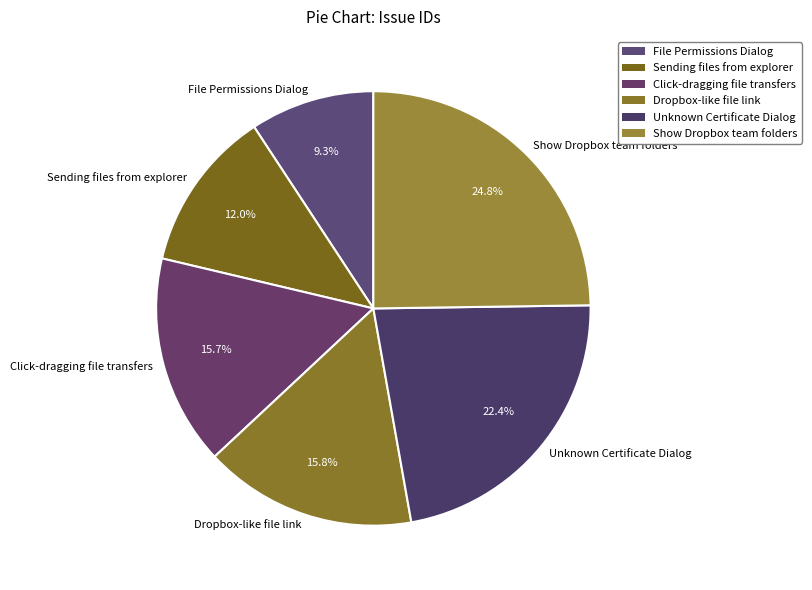

What is the largest slice in the pie chart?

Show Dropbox team folders